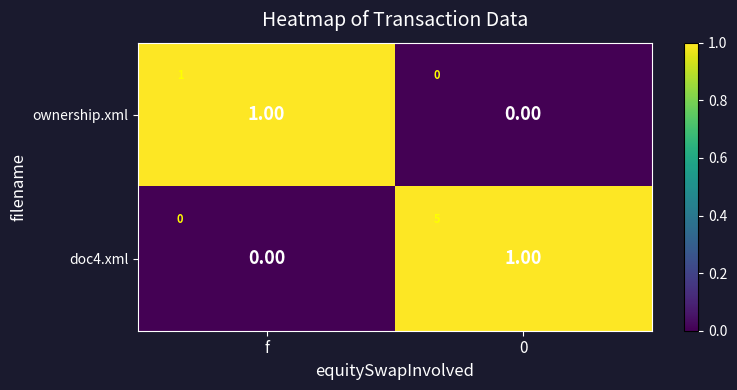

Which has a higher value, f or 0?

f